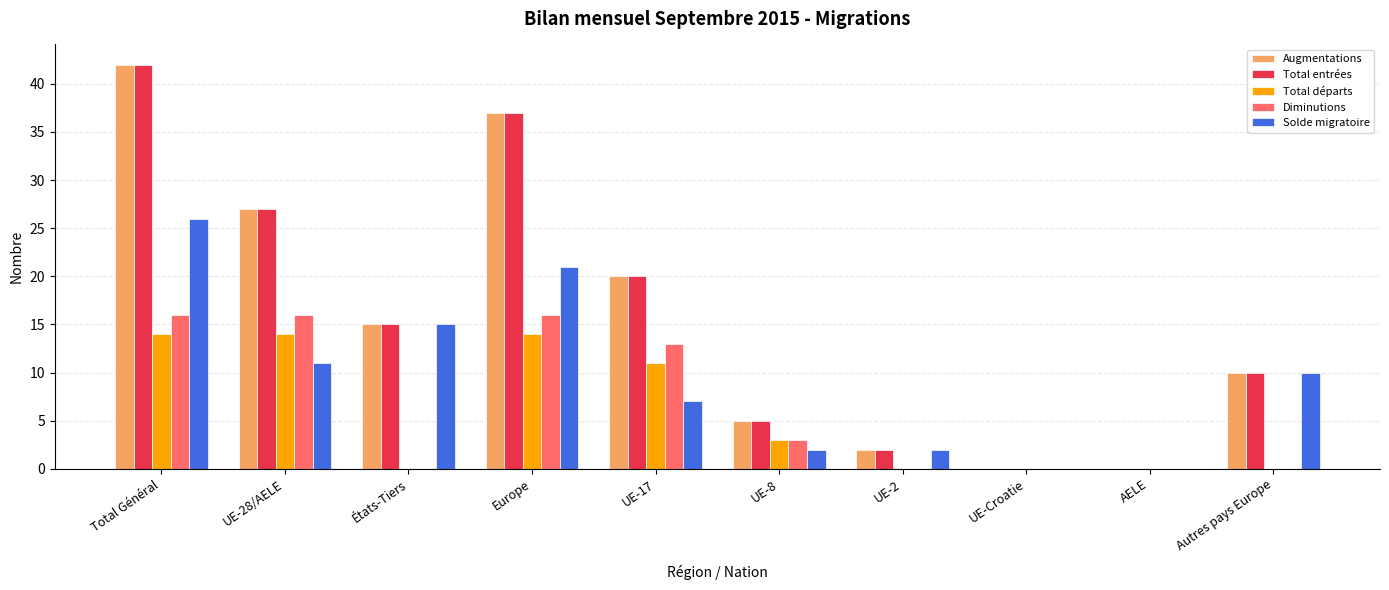

What is the sum of the Total départs values at Europe and Total Général?

28